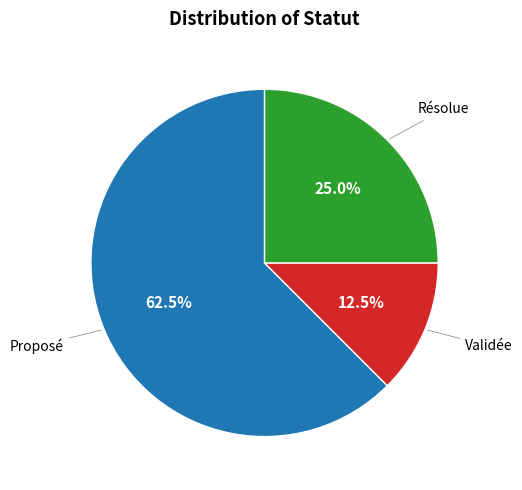

Count the number of slices in the pie.

3